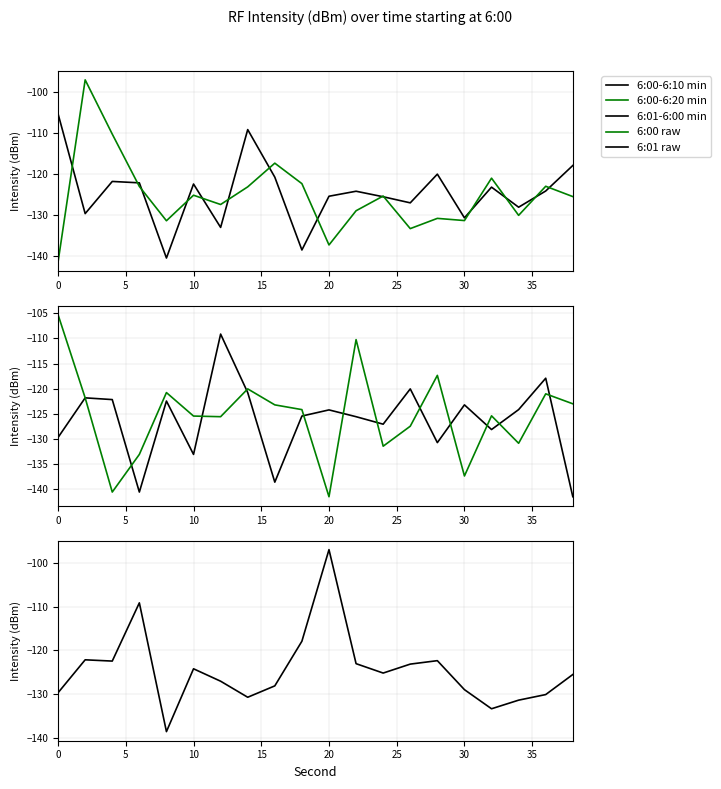

What is the minimum value for 6:00-6:20 min?

-141.5